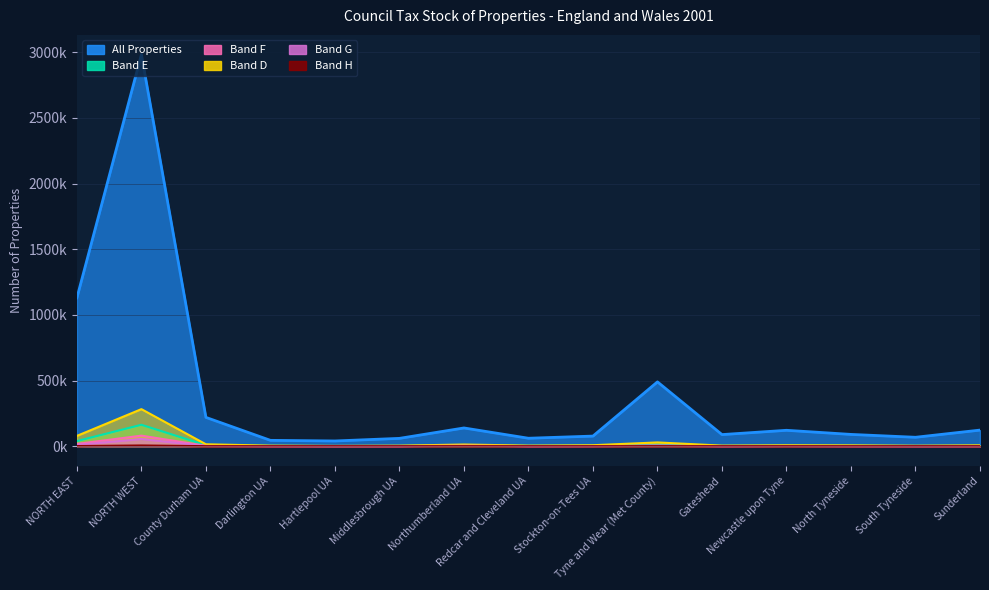

Reading left to right, extract all data points from this chart.

All Properties: 1129710	2983520	219390	44550	39800	59640	138950	60550	76980	489850	88420	121120	89770	67910	122630
Band G: 9970	55110	1720	420	250	320	3470	330	740	2730	300	1290	360	330	450
Band F: 17240	80500	2870	960	400	610	5560	640	1410	4790	650	1620	1000	670	850
Band D: 78560	282250	14610	4160	2440	4140	12790	4340	7420	28670	4510	7110	6500	3730	6820
Band E: 39010	163100	7460	2260	1010	1670	8380	2270	3970	12010	1820	3480	2780	1490	2430
Band H: 1140	5490	230	60	20	40	380	20	70	320	50	110	40	50	80